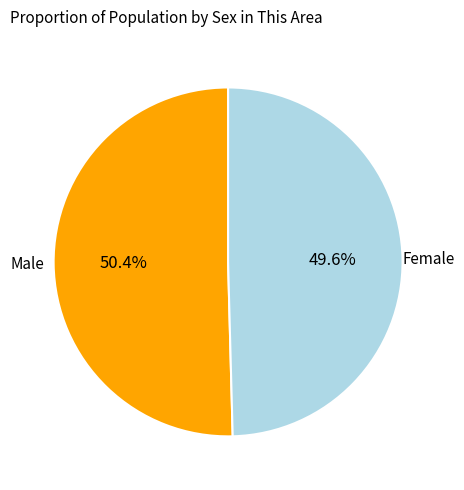

What percentage is the Female slice, to the nearest percent?

50%